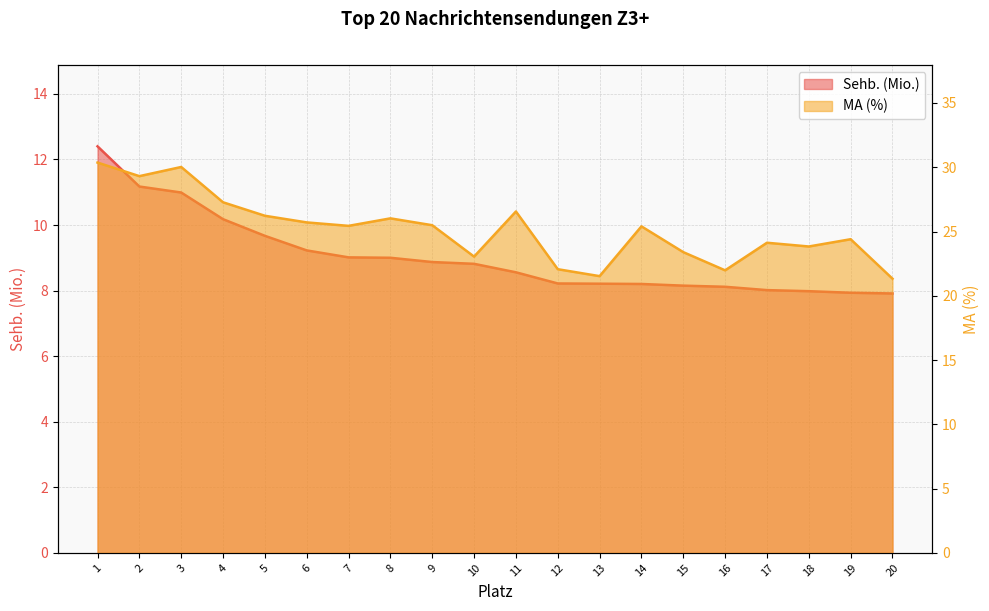

At which label does MA (%) reach its peak?

1